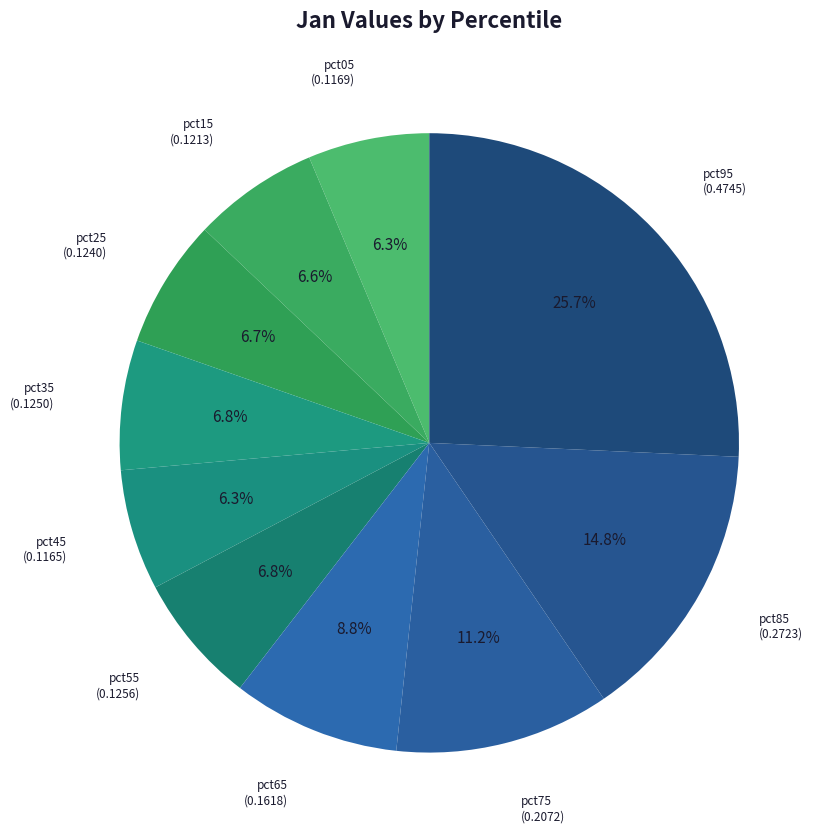

To the nearest percent, what percentage of the pie is pct25?

7%